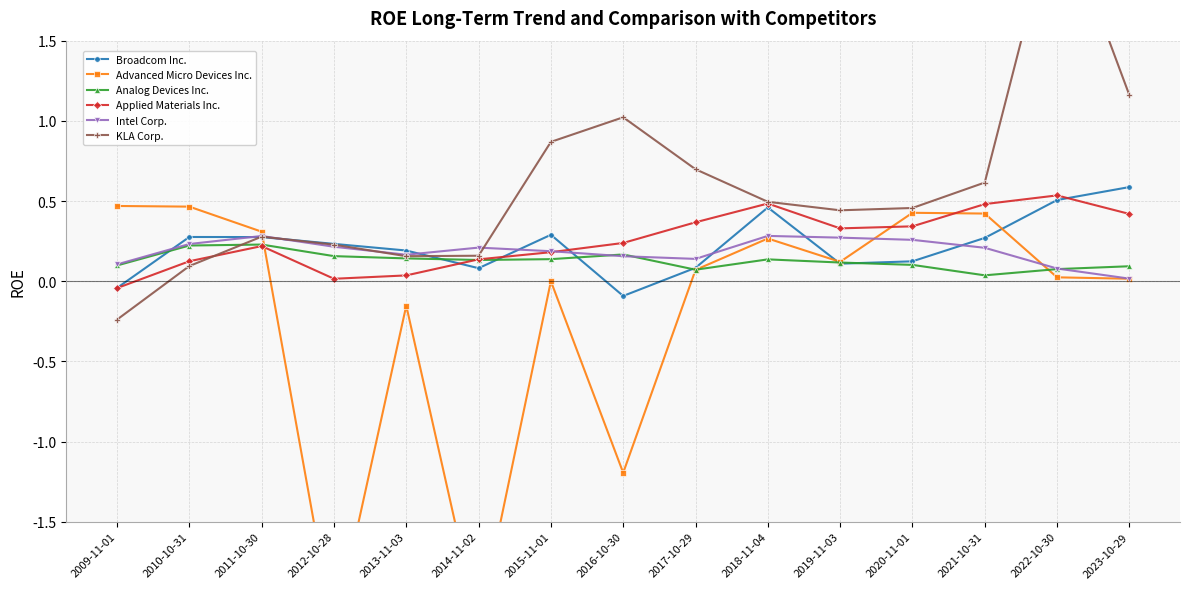

True or false: Advanced Micro Devices Inc. has more than 2 interior local peaks.

True